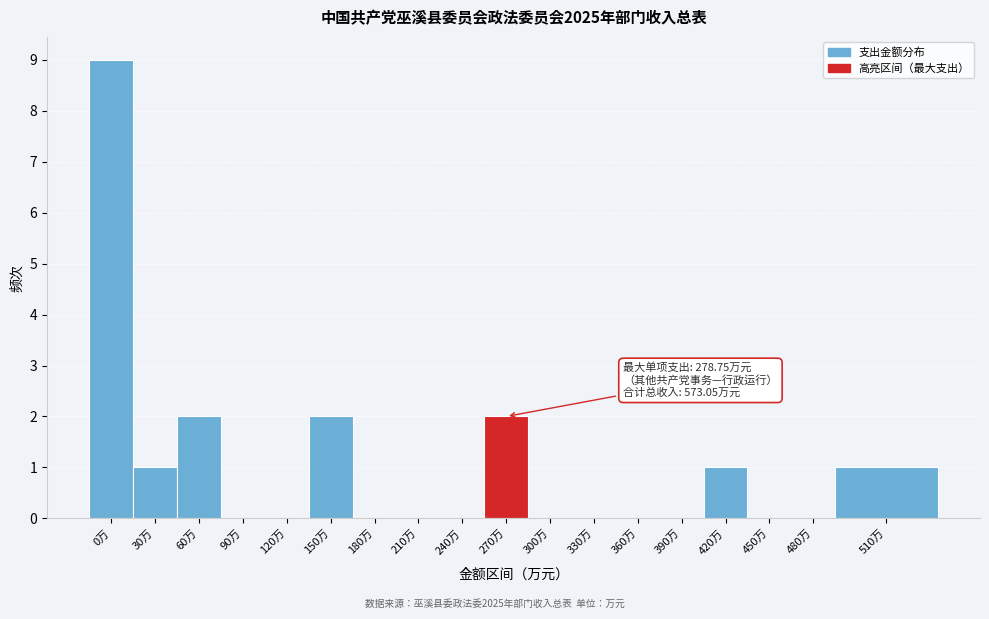

Reading left to right, list all the values displayed in this chart.

0万=9	30万=1	60万=2	90万=0	120万=0	150万=2	180万=0	210万=0	240万=0	270万=2	300万=0	330万=0	360万=0	390万=0	420万=1	450万=0	480万=0	510万=1